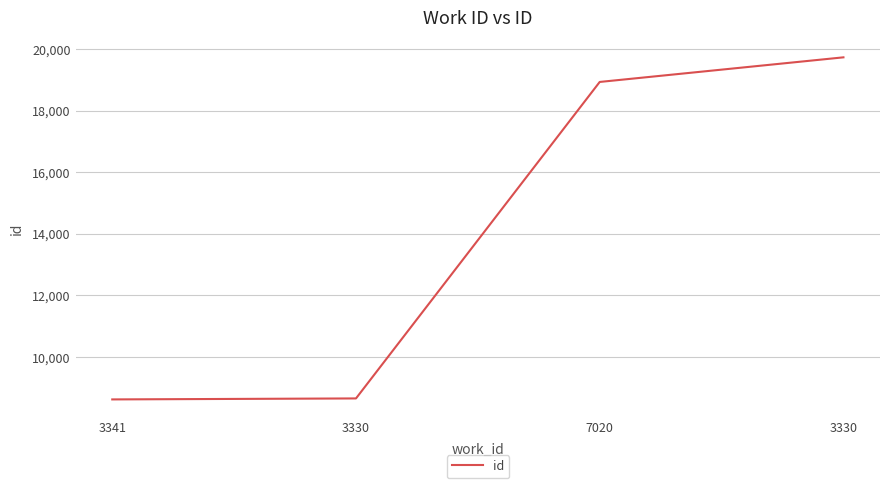

What is the minimum value shown in the chart?

8612